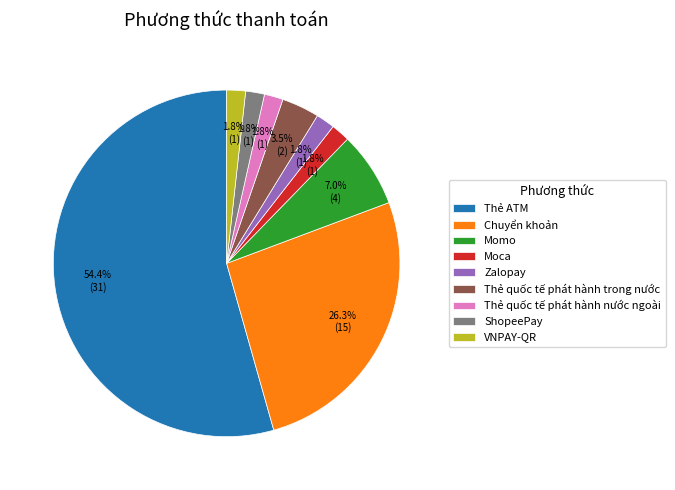

To the nearest percent, what is the average slice percentage?

11%